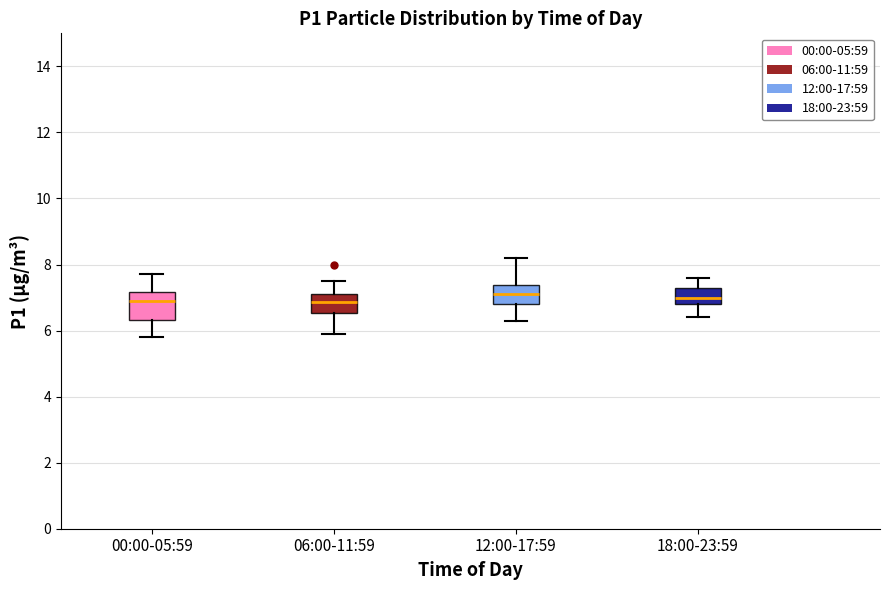

Reading left to right, transcribe this box plot: for each box, give where its median line is, the range the box spans, and where its two whiskers end, as read against the y-axis. The values are not printed on the chart, so give them approximately, as read against the axis.

00:00-05:59: median 7.0, box 6.4 to 7.2, whiskers 5.8 to 7.8
06:00-11:59: median 6.8, box 6.6 to 7.2, whiskers 6.0 to 7.6
12:00-17:59: median 7.2, box 6.8 to 7.4, whiskers 6.4 to 8.2
18:00-23:59: median 7.0, box 6.8 to 7.2, whiskers 6.4 to 7.6